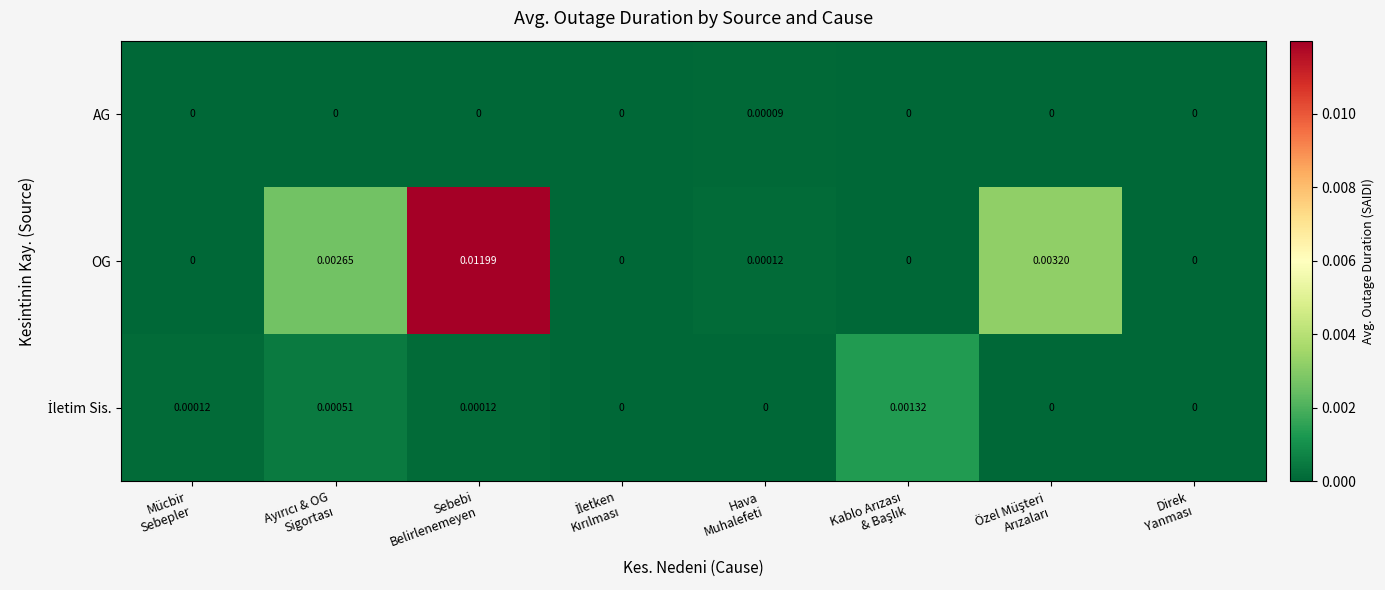

Which series has the largest total across all categories?

OG